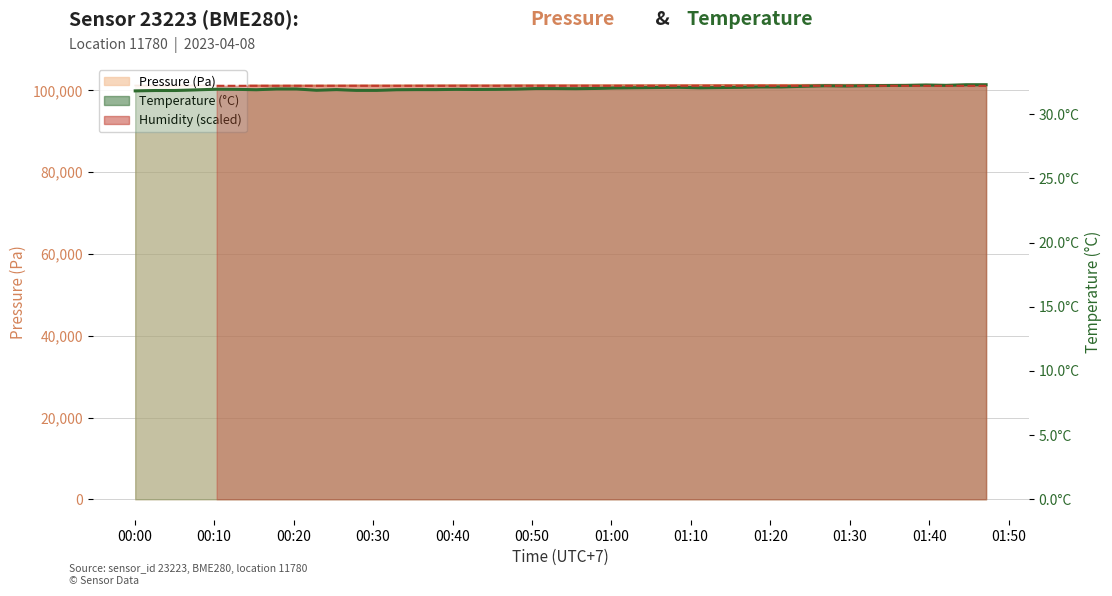

True or false: temperature and pressure intersect in this chart.

False